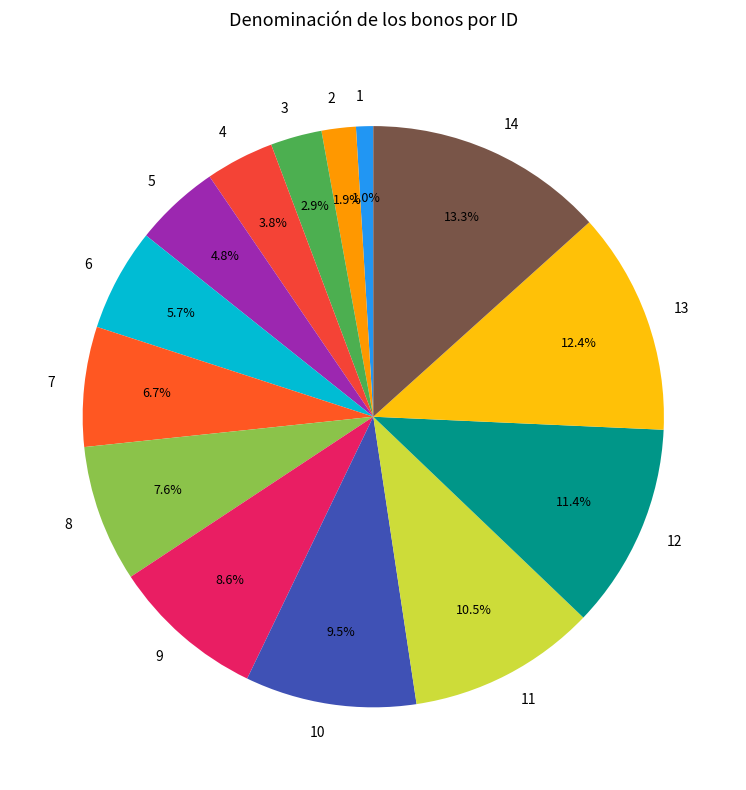

Which category has the smallest portion of the pie?

1